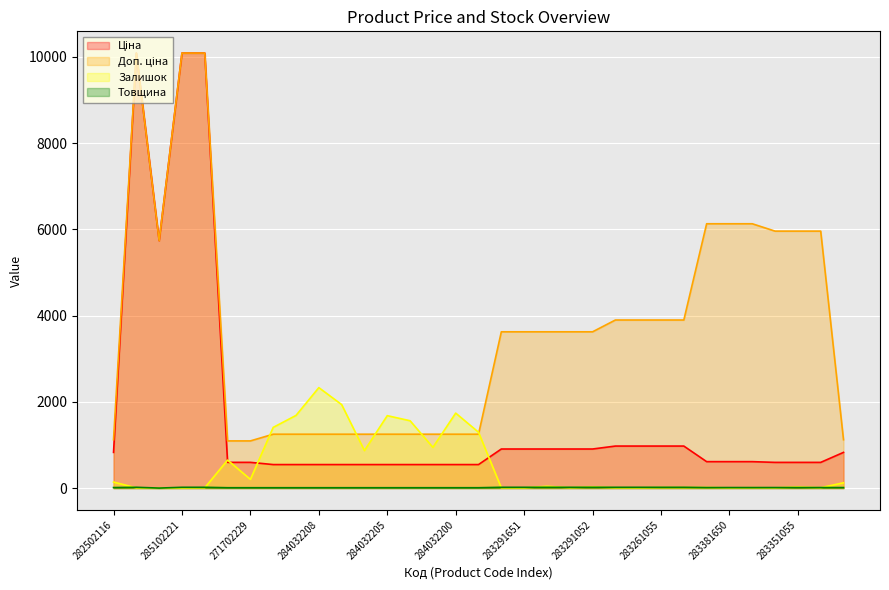

Between 285102219 and 283261055, which series saw the biggest shift?

Ціна